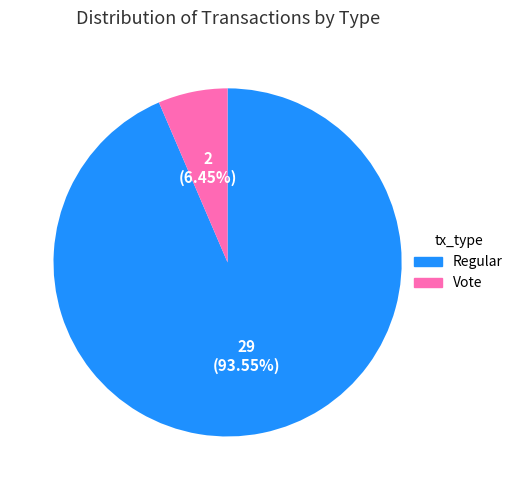

The Regular slice represents 94% of the pie. True or false?

True